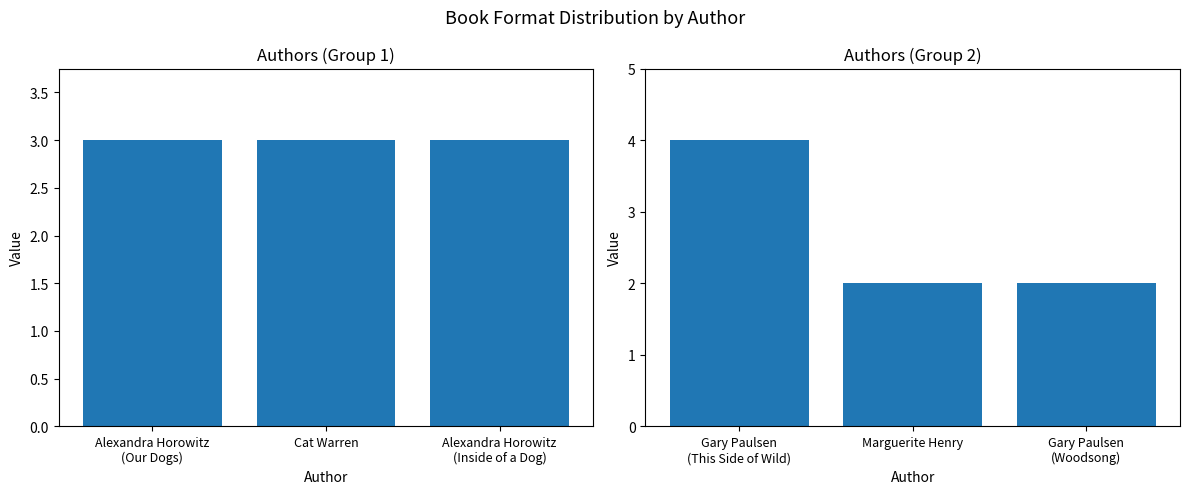

Is it true that the value at Gary Paulsen (Woodsong) is 3?

False